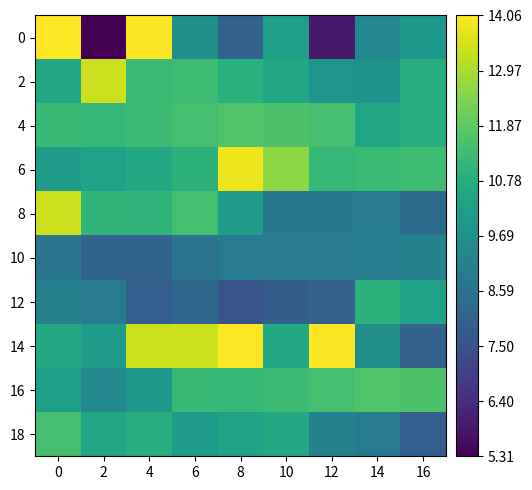

Rank the series at 2 from highest to lowest value.

2, 4, 8, 18, 6, 14, 16, 12, 10, 0